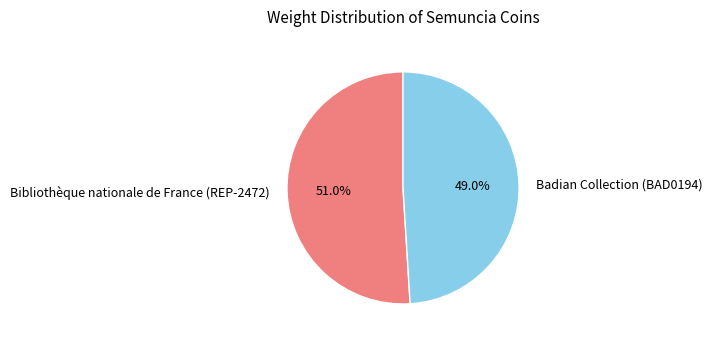

What portion of the pie excludes Bibliothèque nationale de France (REP-2472)?

49.0%